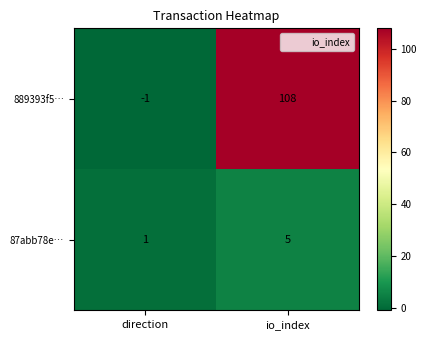

Rank the series by their maximum value, from lowest to highest.

87abb78e…, 889393f5…